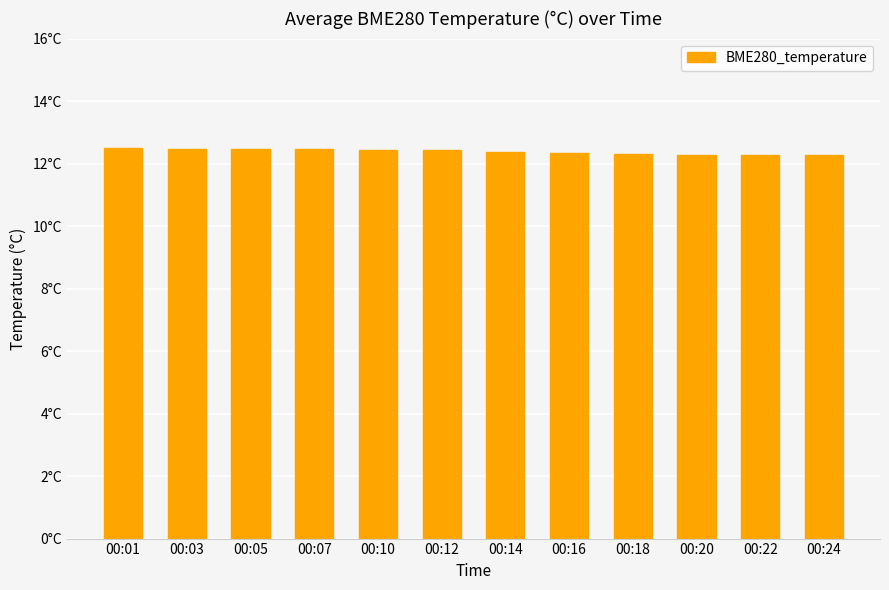

What is the difference between the maximum and second lowest values?

0.2